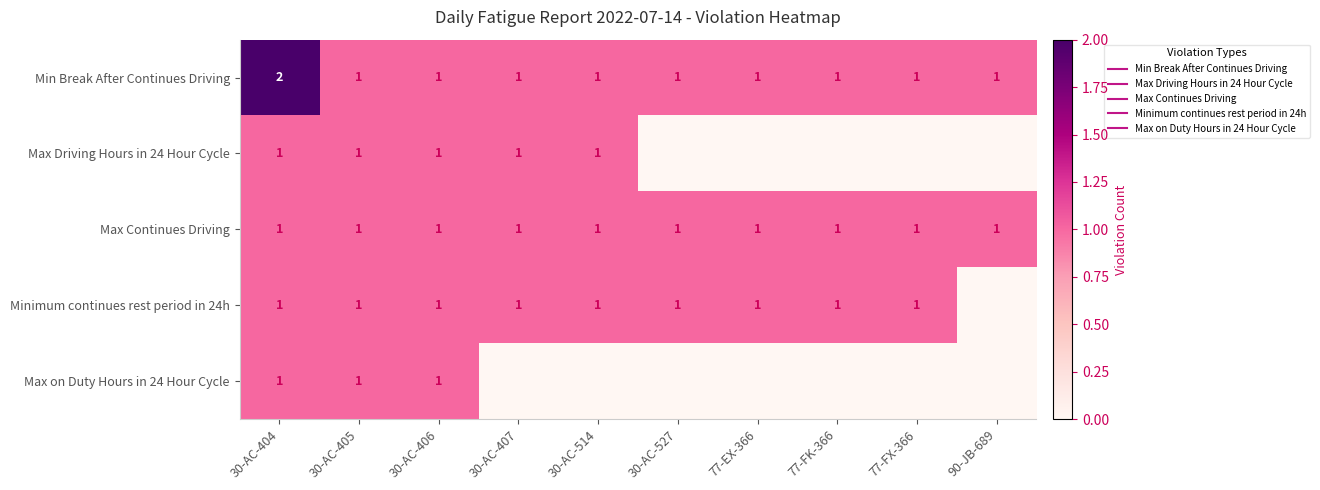

Rank the series by their maximum value, from highest to lowest.

Min Break After Continues Driving, Max Driving Hours in 24 Hour Cycle, Max Continues Driving, Minimum continues rest period in 24h, Max on Duty Hours in 24 Hour Cycle